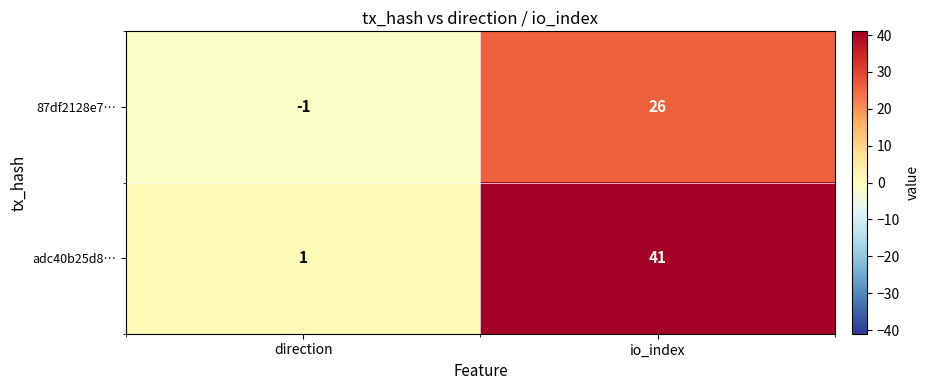

What value does the 87df2128e7… series have at io_index, to the nearest 5?

25